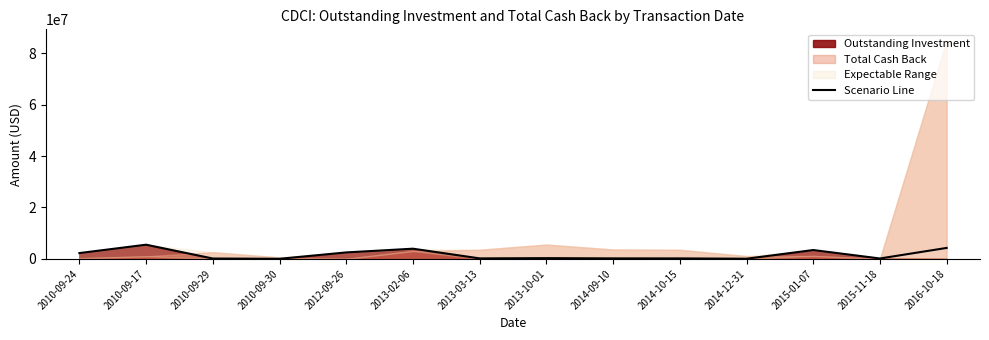

The chart shows a value of 70770.9 at 2014-09-10. True or false?

False